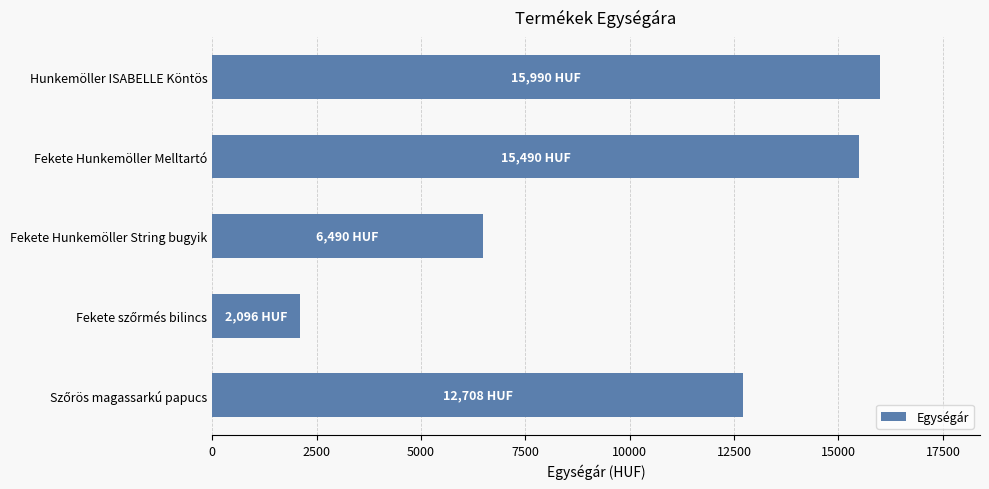

What is the difference between the second highest and minimum values?

13394